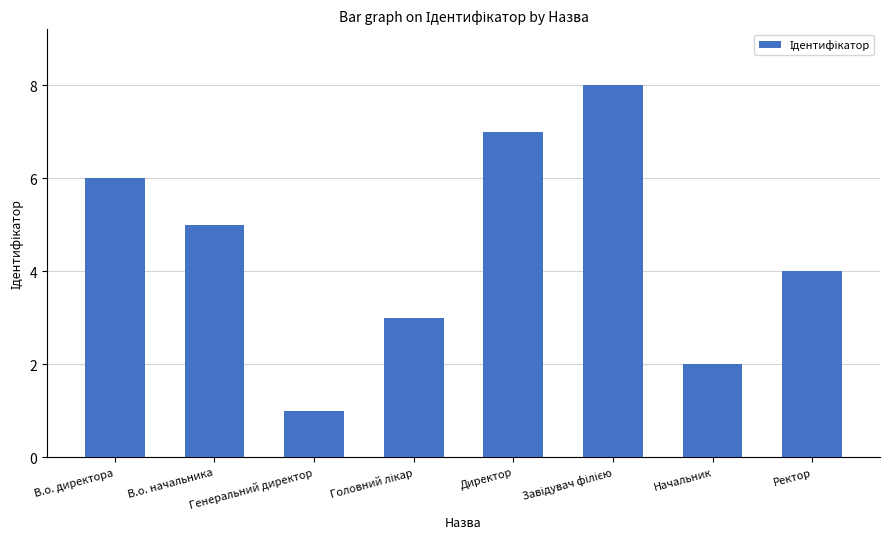

Reading left to right, extract all data points from this chart.

6	5	1	3	7	8	2	4